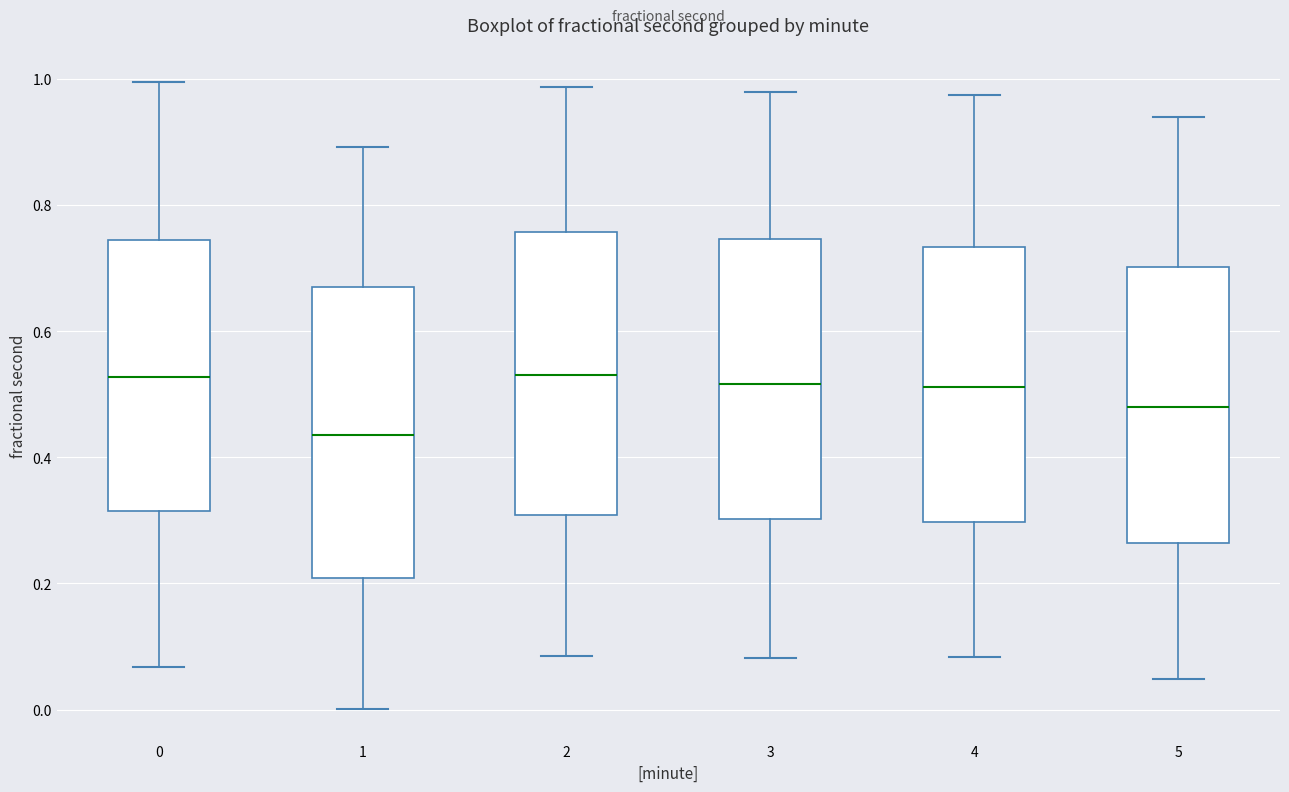

Reading left to right, transcribe this box plot: for each box, give where its median line is, the range the box spans, and where its two whiskers end, as read against the y-axis. The values are not printed on the chart, so give them approximately, as read against the axis.

0: median 0.52, box 0.32 to 0.74, whiskers 0.06 to 1.00
1: median 0.44, box 0.20 to 0.66, whiskers 0.00 to 0.90
2: median 0.54, box 0.30 to 0.76, whiskers 0.08 to 0.98
3: median 0.52, box 0.30 to 0.74, whiskers 0.08 to 0.98
4: median 0.52, box 0.30 to 0.74, whiskers 0.08 to 0.98
5: median 0.48, box 0.26 to 0.70, whiskers 0.04 to 0.94